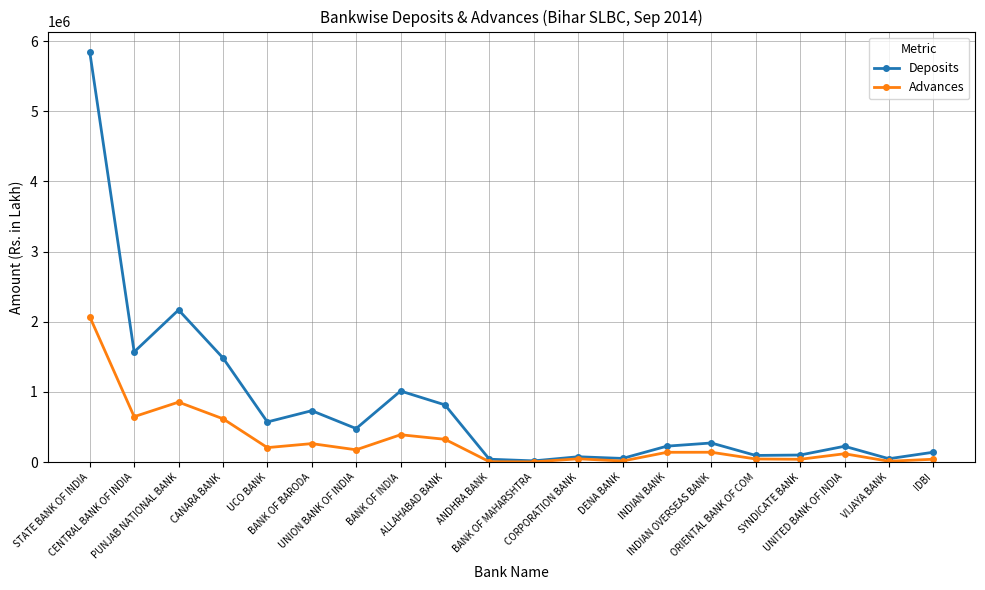

List the series in order of their overall mean, lowest first.

Advances, Deposits